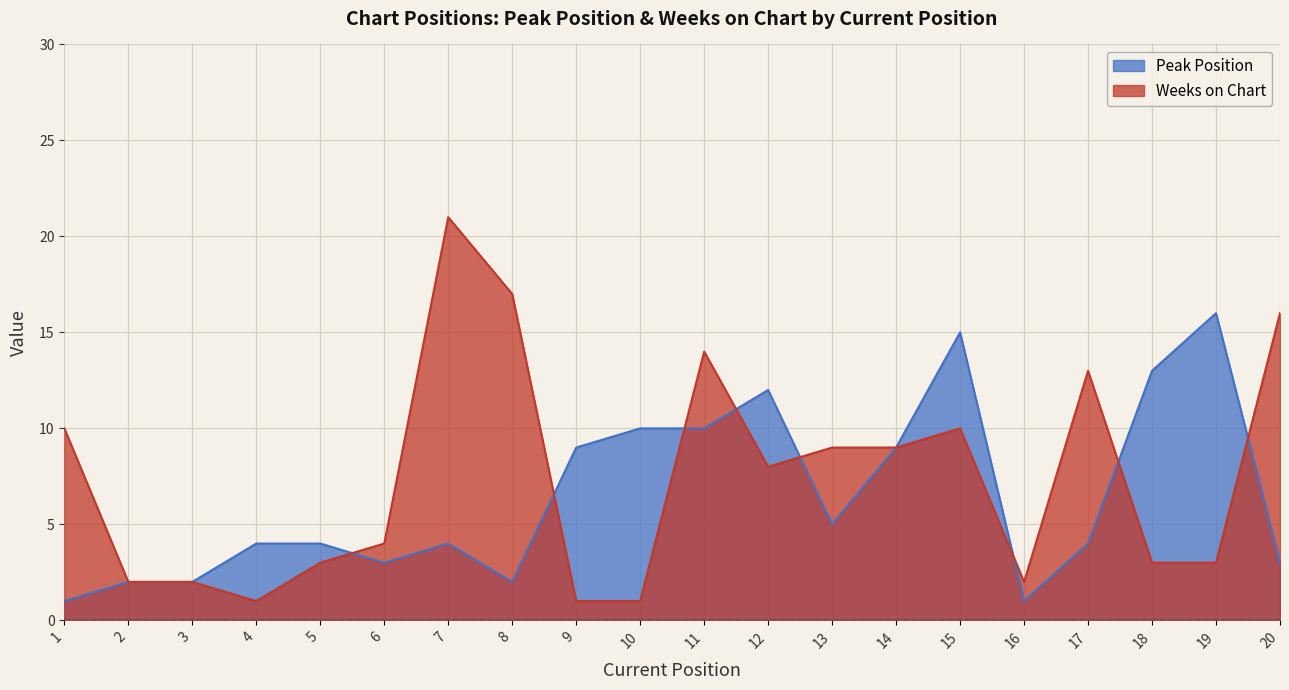

What is the spread (max minus min) of values at 20?

13